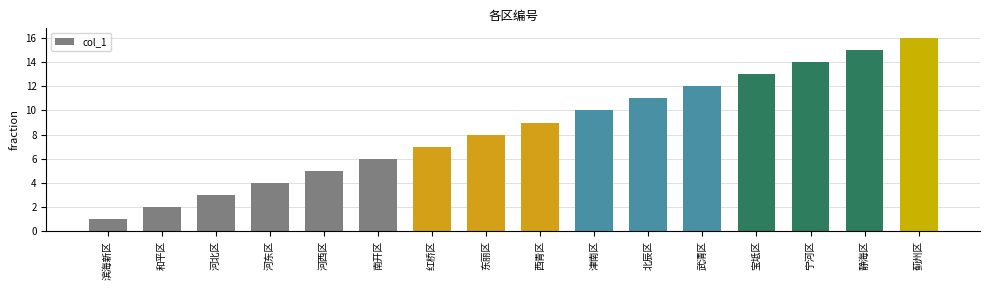

Is it true that the value at 红桥区 is 11?

False